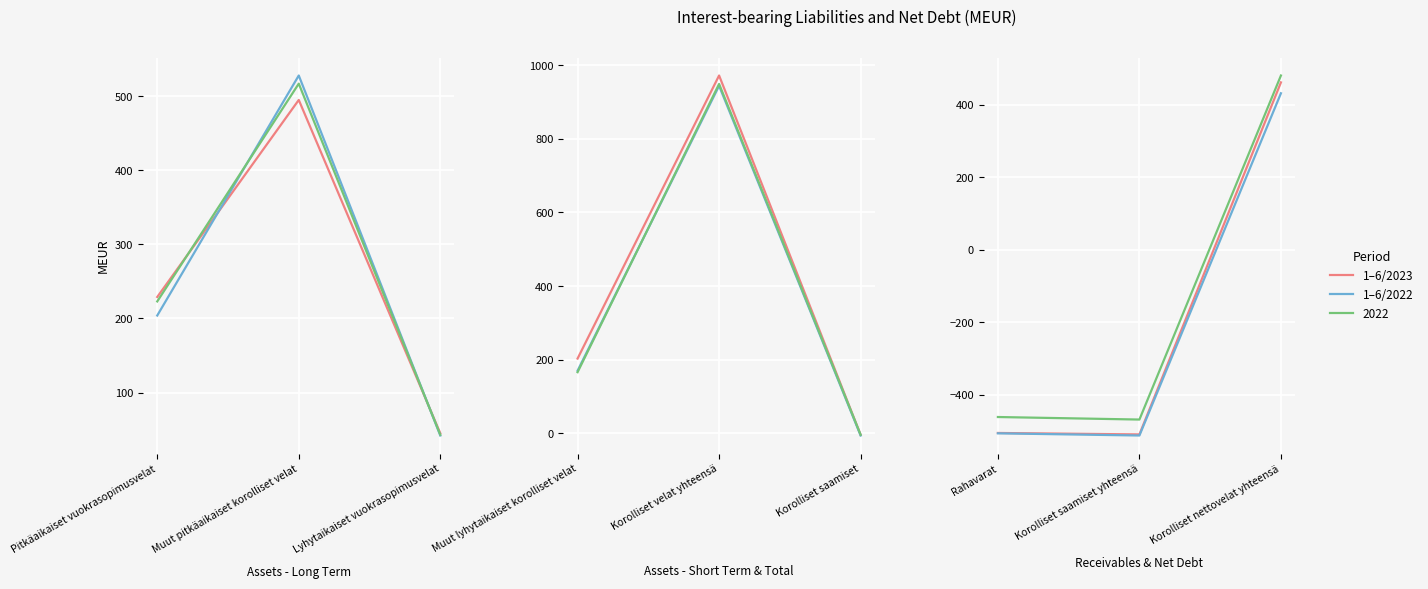

Which series has the widest spread of values?

1–6/2023